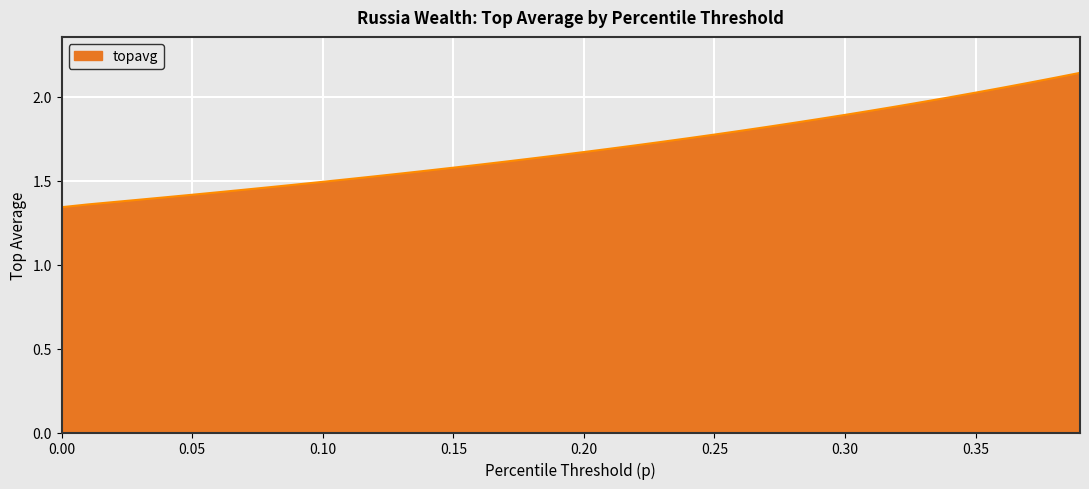

Count the number of data series in this chart.

1